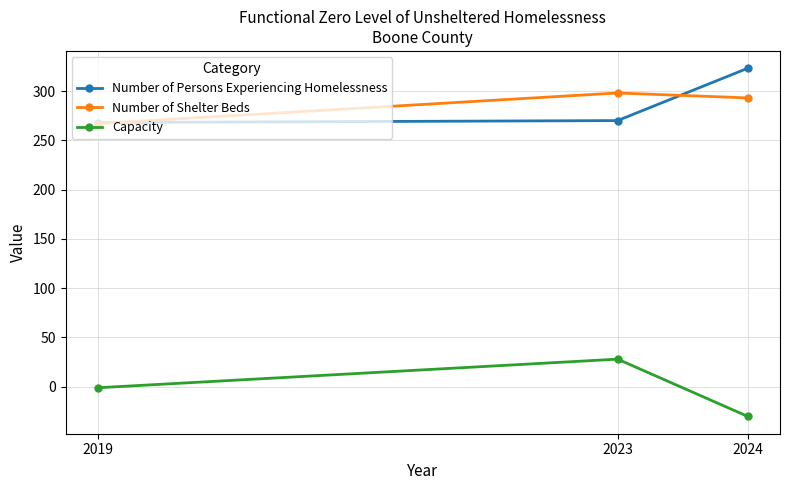

What is the sum of the Number of Shelter Beds values at 2023 and 2019?

565